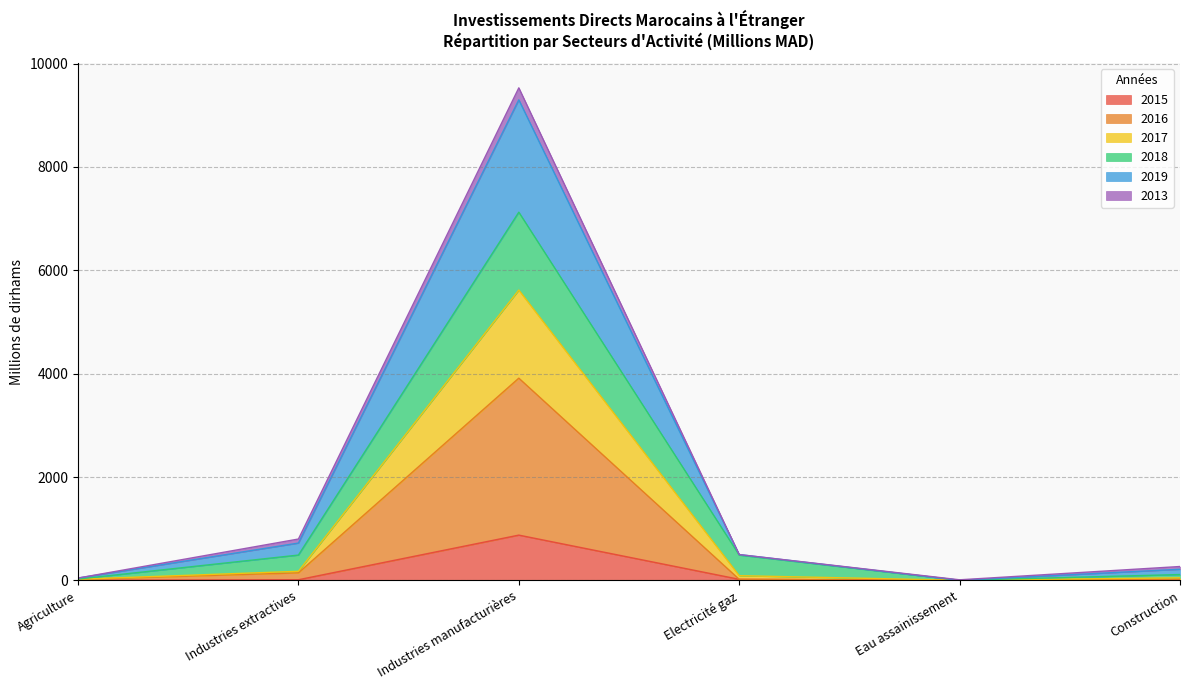

The value of 2017 at Electricité gaz is 52.6. True or false?

False